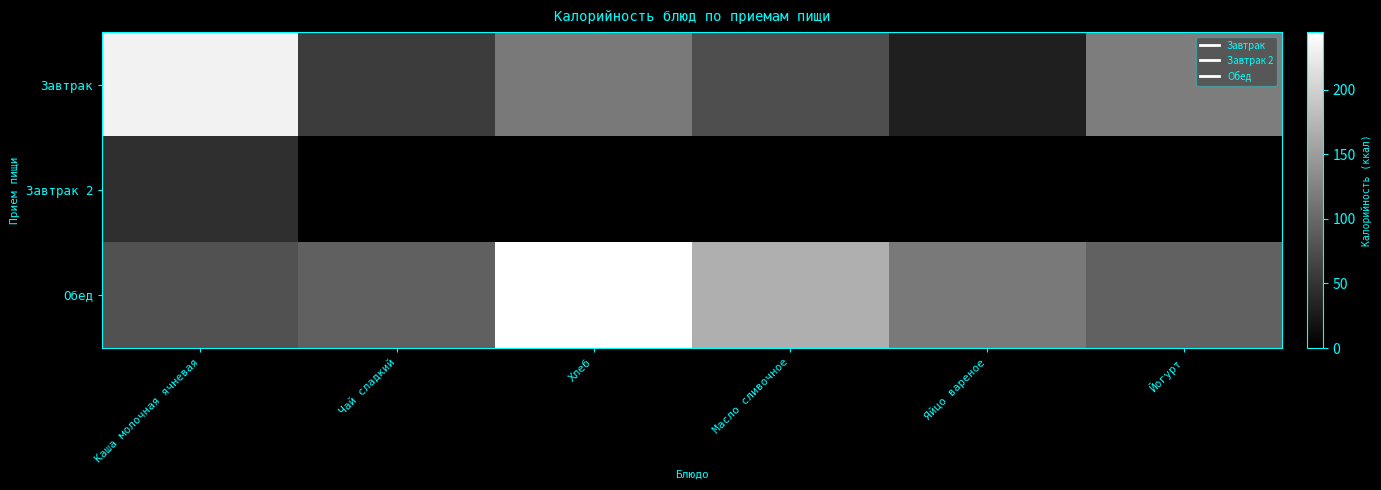

Reading left to right, list all the values displayed in this chart.

Завтрак: Каша молочная ячневая=231.9	Чай сладкий=58.0	Хлеб=115.8	Масло сливочное=74.8	Яйцо вареное=30.4	Йогурт=120.0
Завтрак 2: Каша молочная ячневая=45.0	Чай сладкий=0.0	Хлеб=0.0	Масло сливочное=0.0	Яйцо вареное=0.0	Йогурт=0.0
Обед: Каша молочная ячневая=78.7	Чай сладкий=92.4	Хлеб=244.5	Масло сливочное=168.0	Яйцо вареное=115.8	Йогурт=94.2